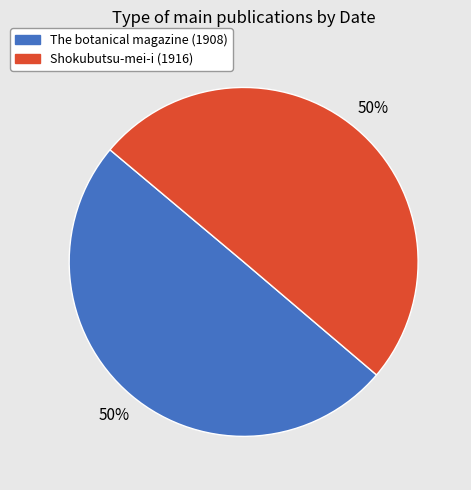

True or false: The botanical magazine (1908) accounts for 38% of the total.

False